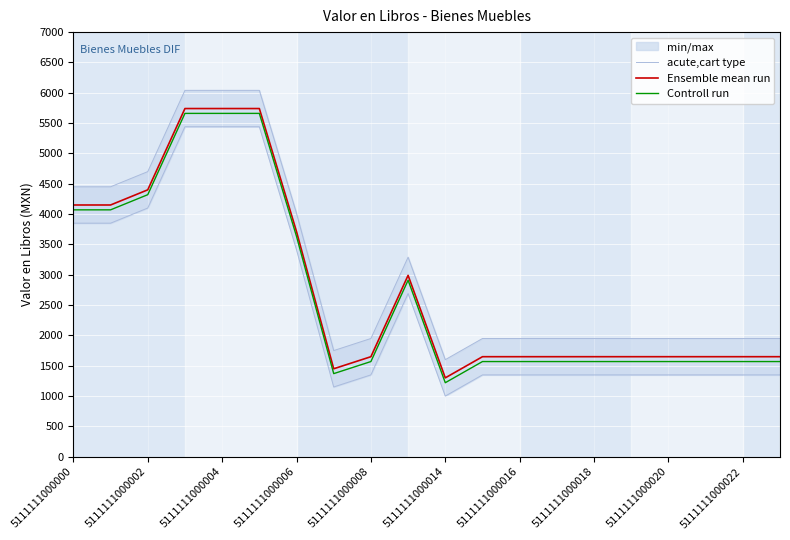

Is this an area chart (filled region under the line)?

No